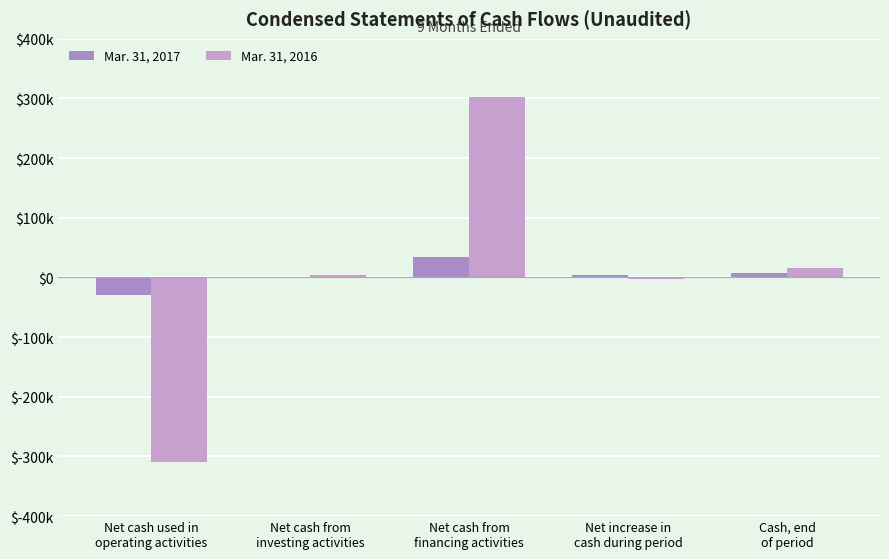

Between Net cash from
financing activities and Cash, end
of period, which series saw the biggest shift?

Mar. 31, 2016